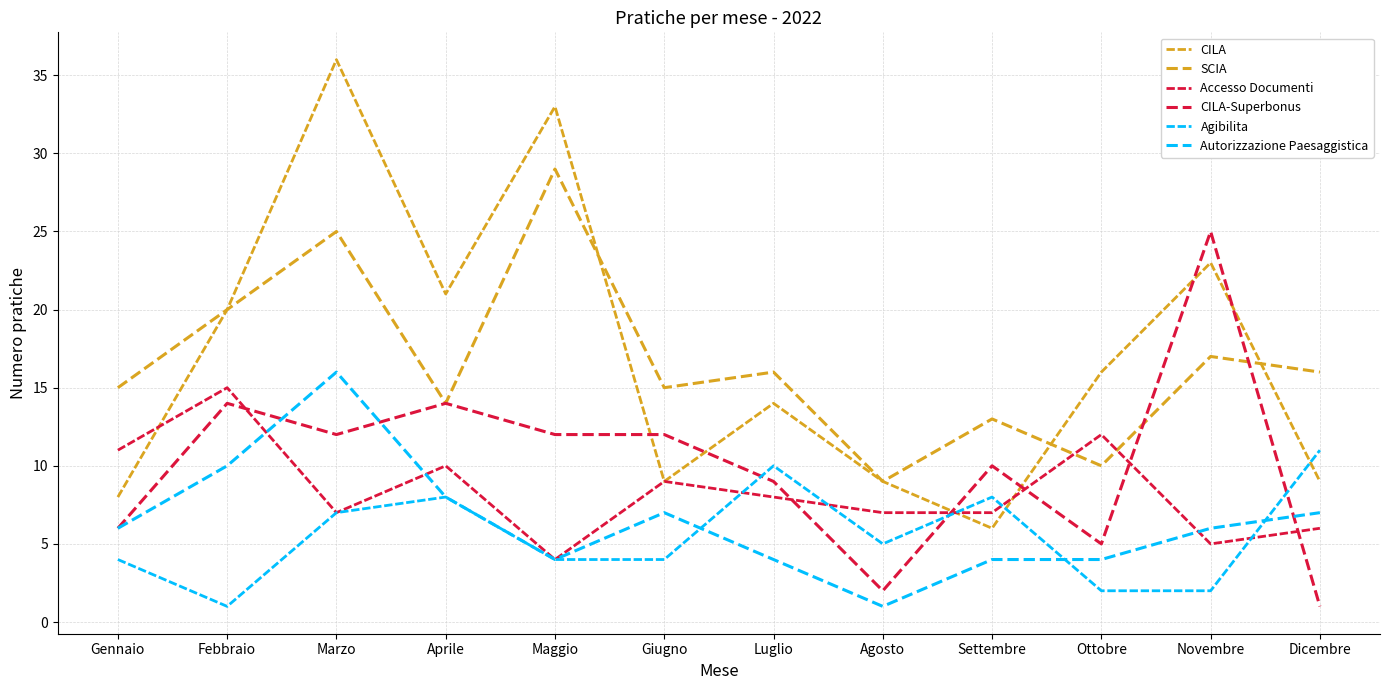

How many values in the Accesso Documenti series are below 8?

6